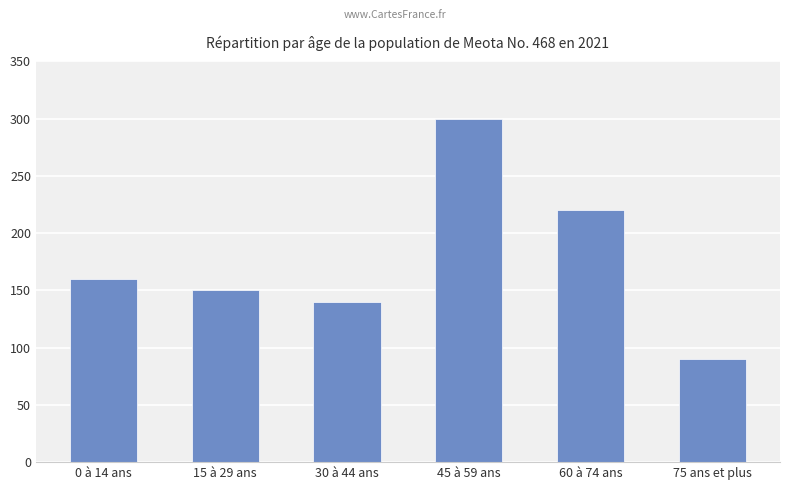

How many data points are less than 160?

3